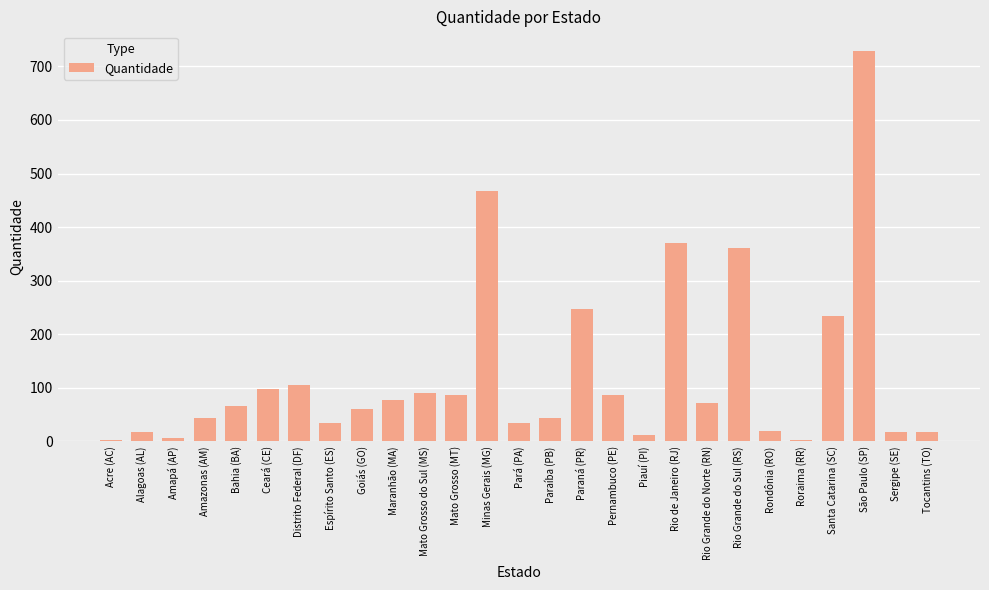

Which category has the highest value across all series?

São Paulo (SP)